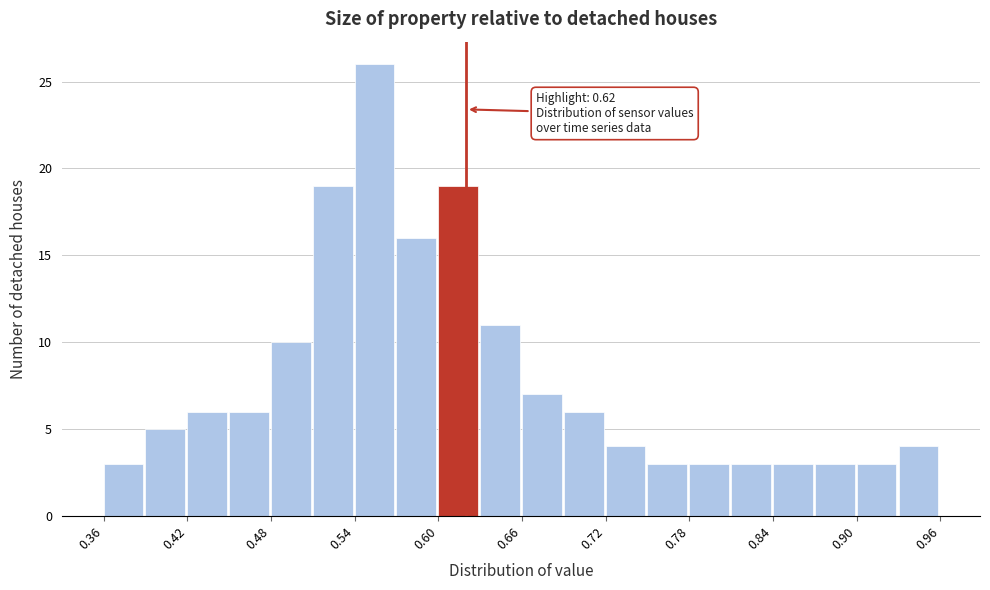

Around what value on the x-axis is the tallest bar? Give the approximate position of its centre, as read against the axis.

0.55